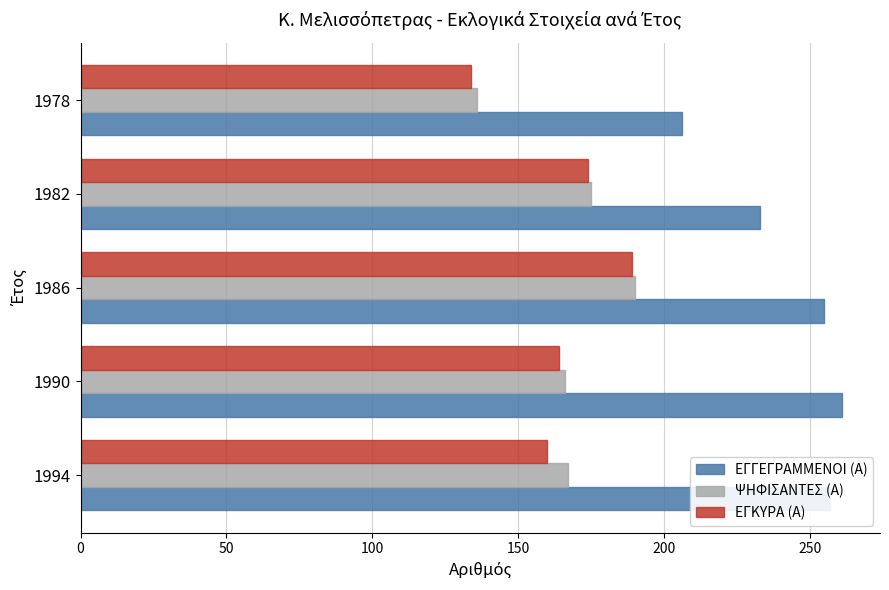

What is the difference between the highest and lowest values at 1990?

97